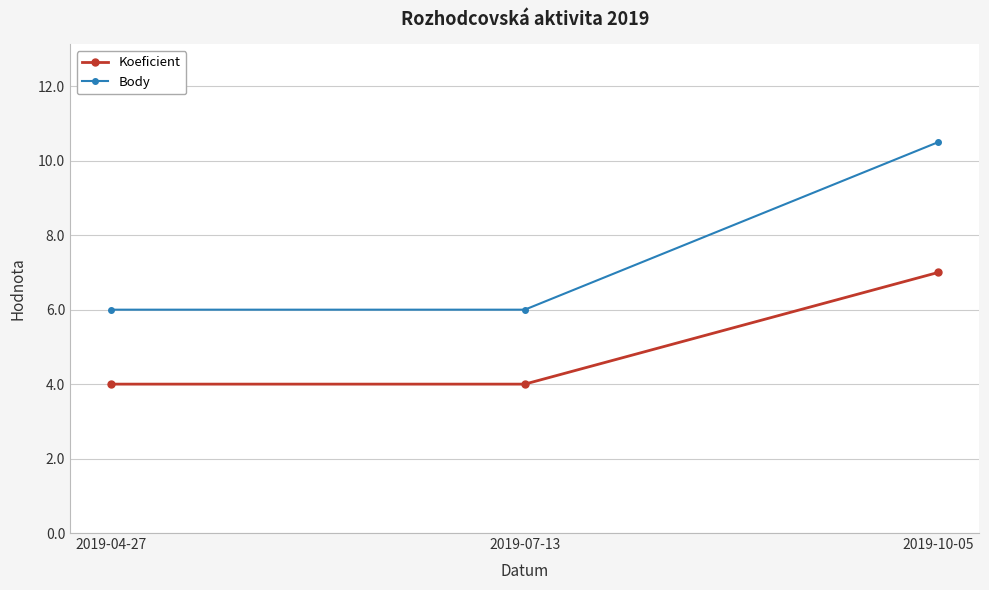

List the series in order of their peak value, lowest first.

Koeficient, Body